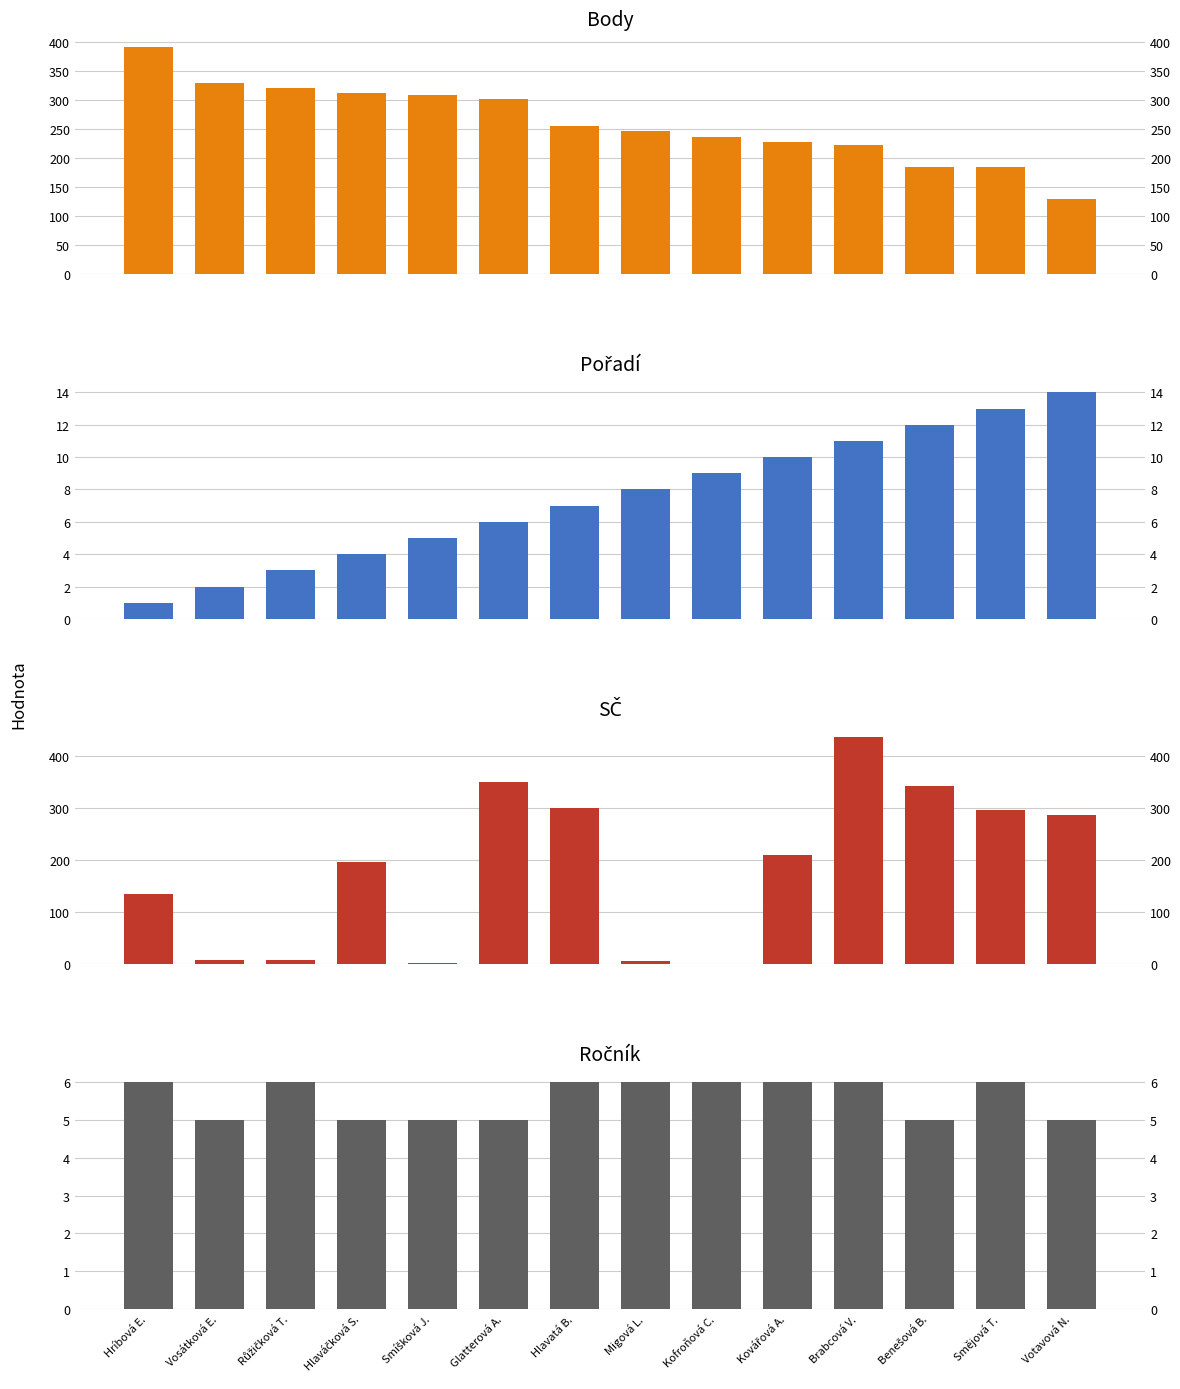

What is the label of the 1st bar from the left?

Hríbová E.